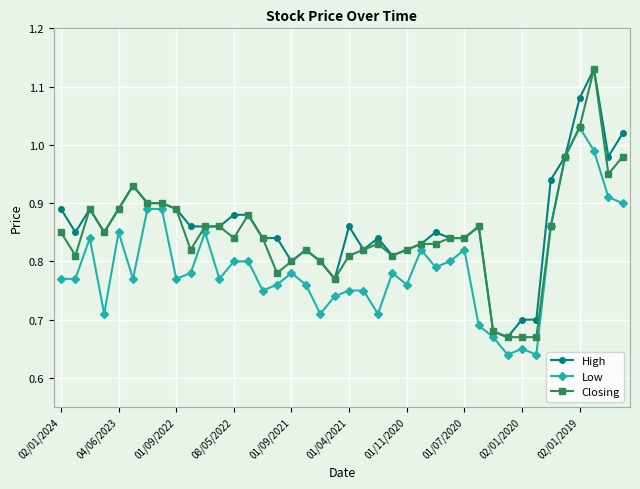

True or false: Closing has more than 2 interior local peaks.

True